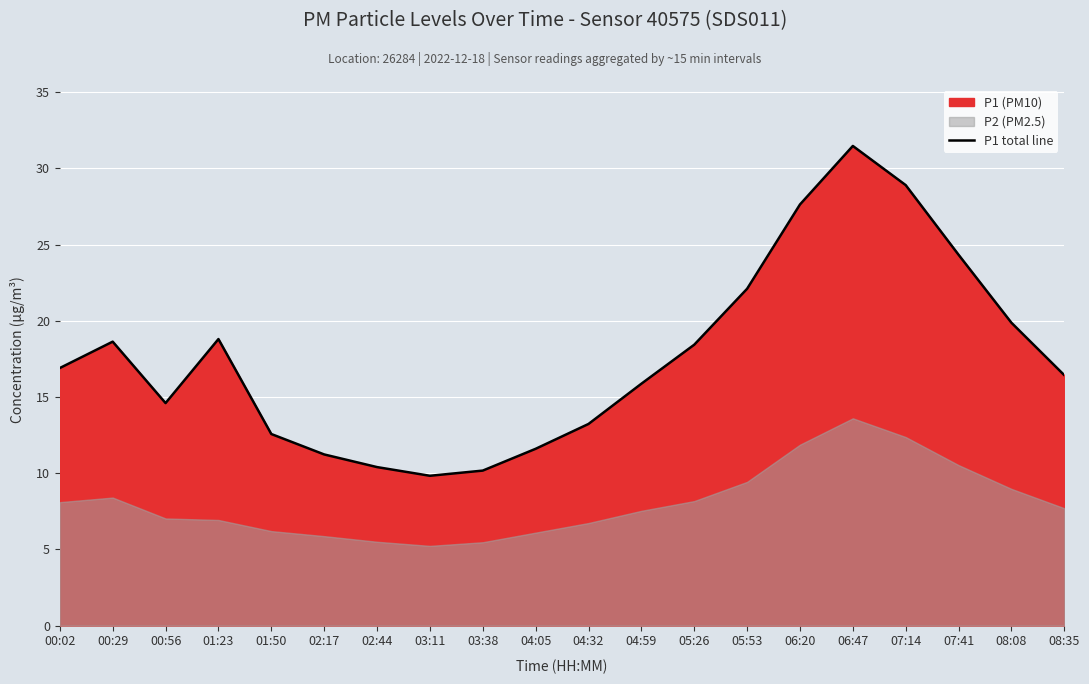

List the labels in order of value, largest first.

06:47, 07:14, 06:20, 07:41, 05:53, 08:08, 01:23, 00:29, 05:26, 00:02, 08:35, 04:59, 00:56, 04:32, 01:50, 04:05, 02:17, 02:44, 03:38, 03:11